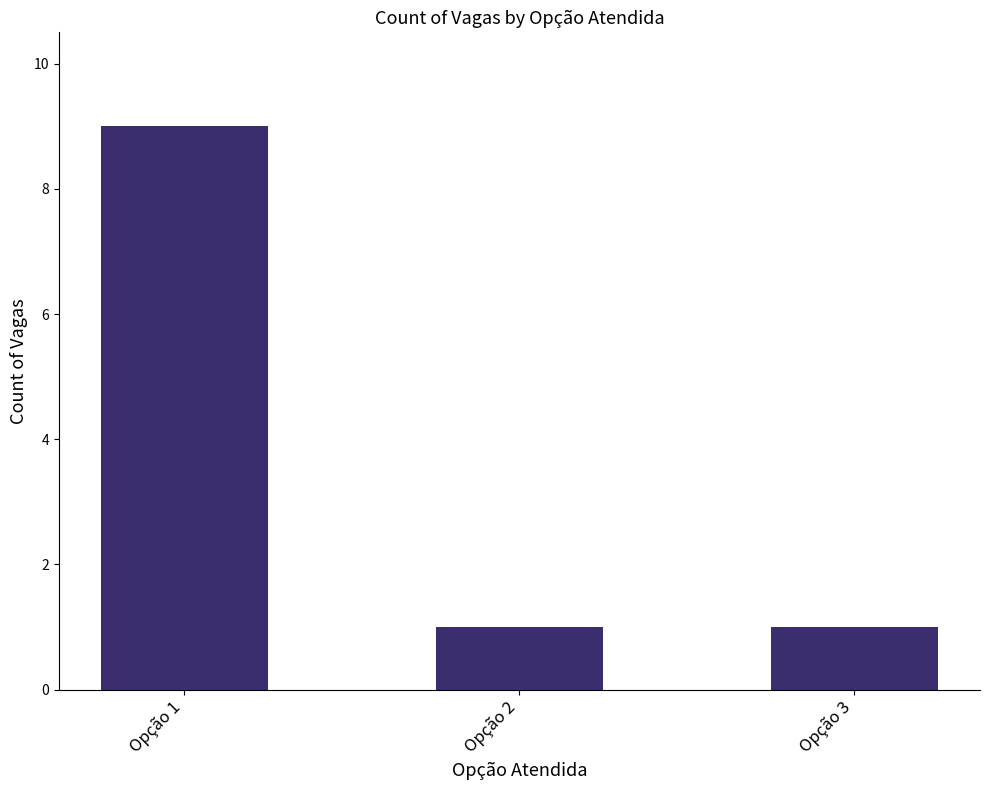

What is the average value?

4